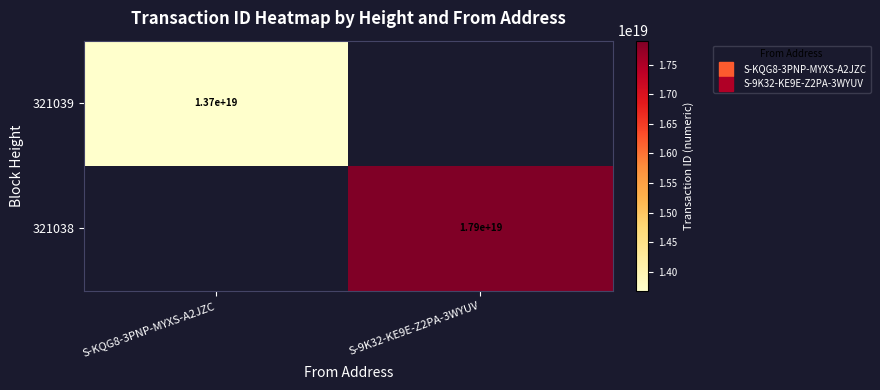

What is the smallest value displayed?

13677819507246381056.0